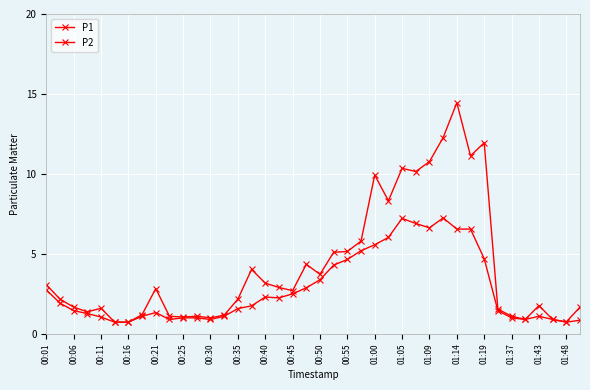

Is this an area chart (filled region under the line)?

No